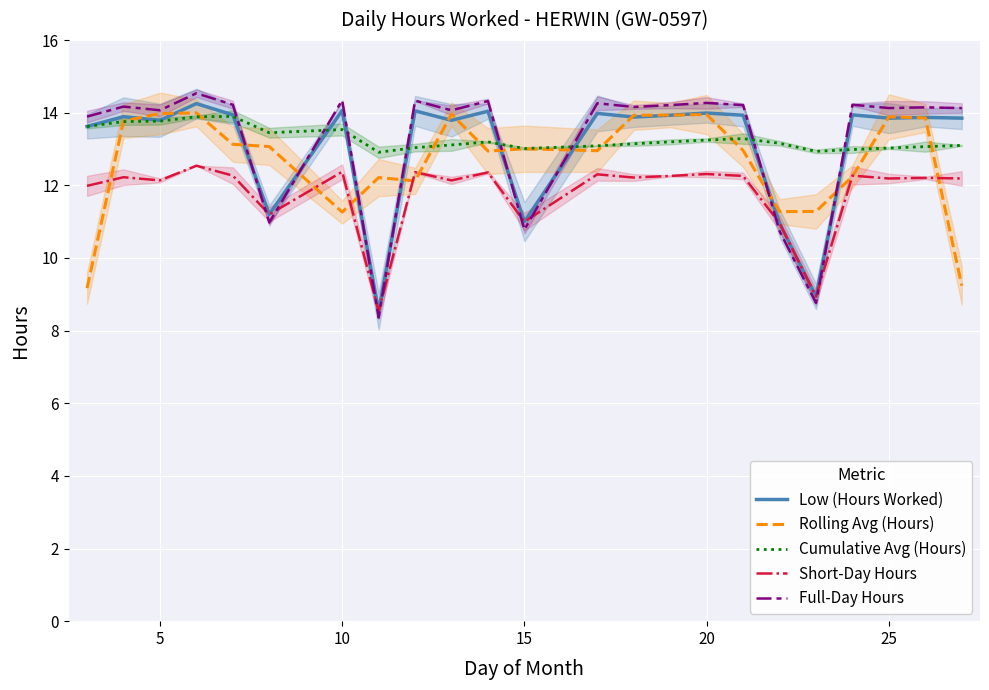

What is the maximum value for Cumulative Avg (Hours)?

13.9